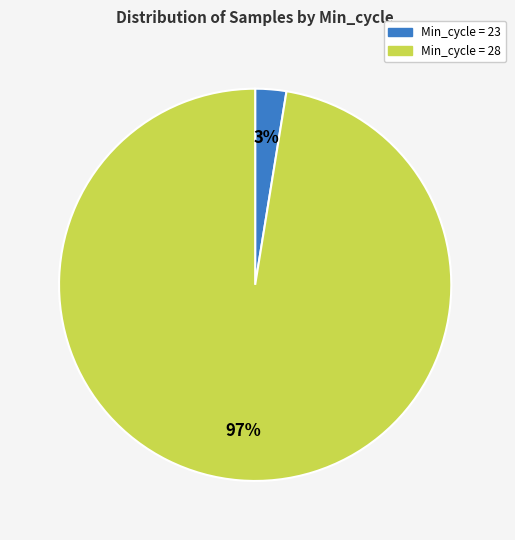

Does any single category account for the majority?

Yes